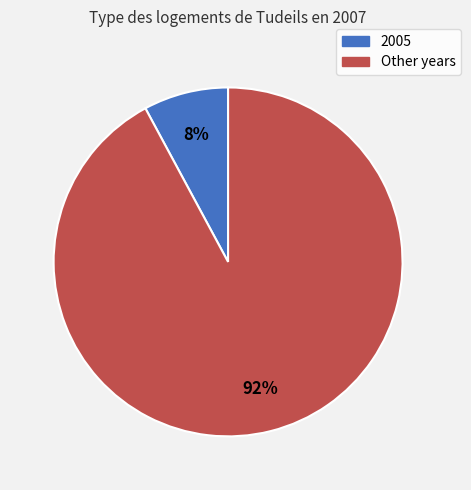

Is there a majority slice in this chart?

Yes